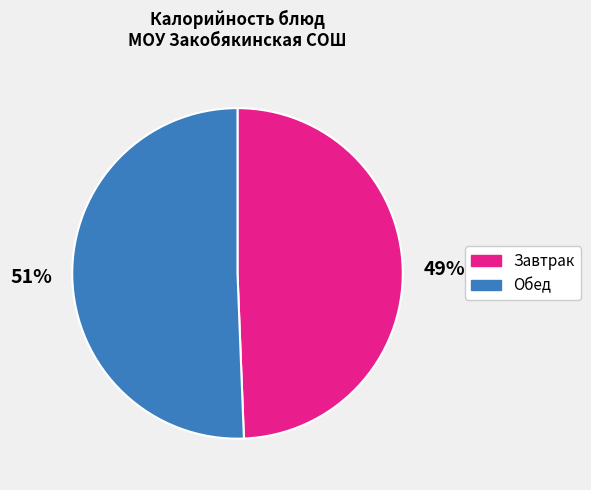

How many segments does this pie chart have?

2